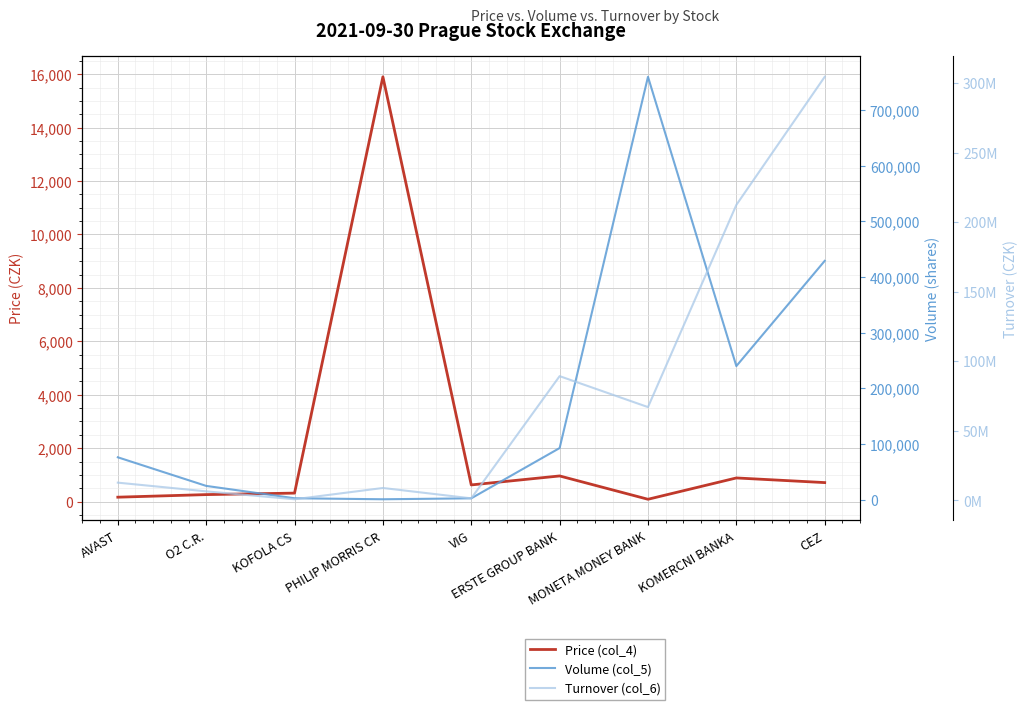

Is this an area chart (filled region under the line)?

No